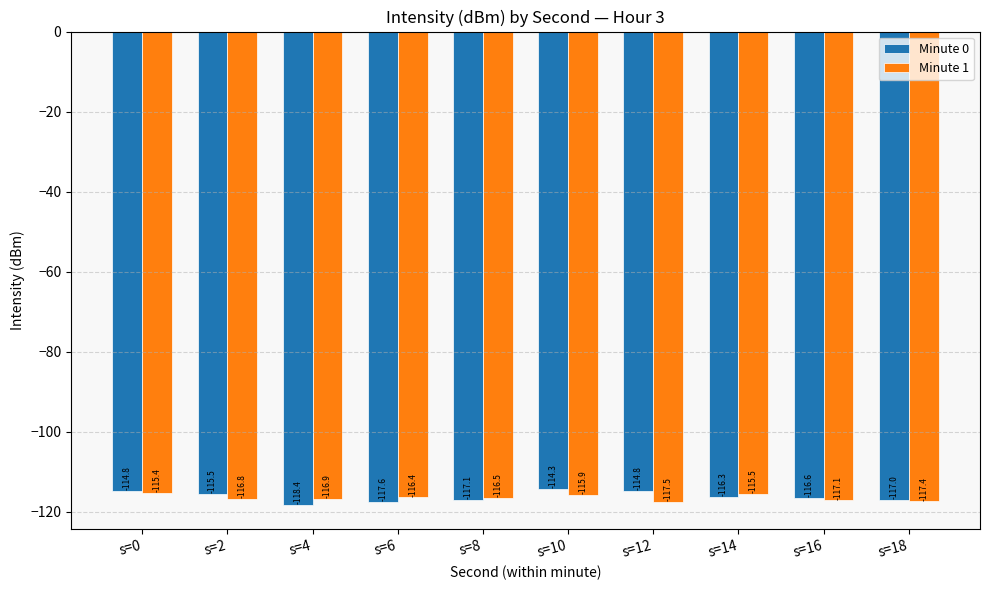

Between s=2 and s=18, which series saw the biggest shift?

Minute 0